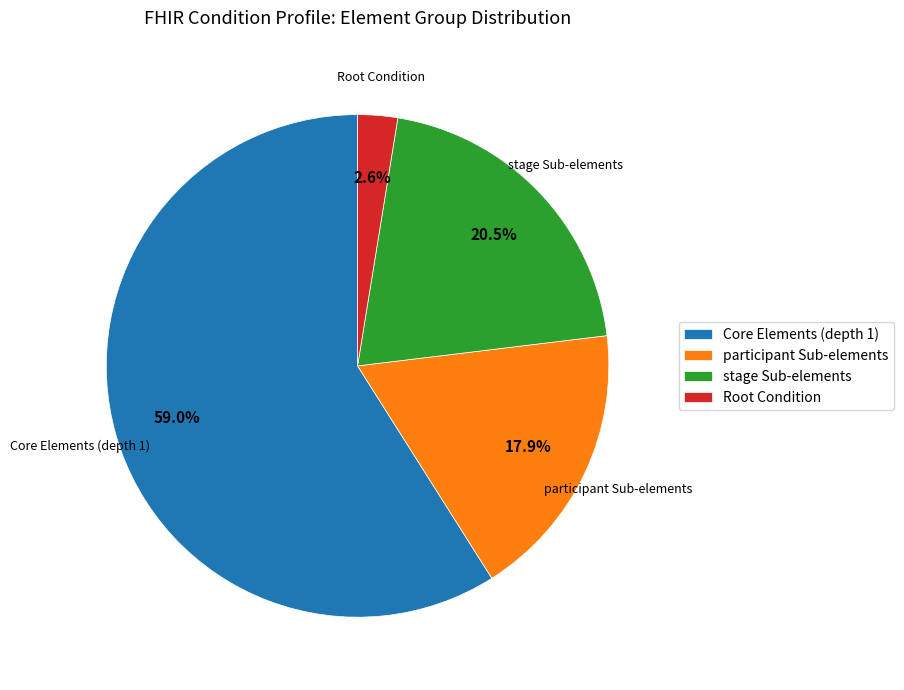

Which slice is the largest?

Core Elements (depth 1)